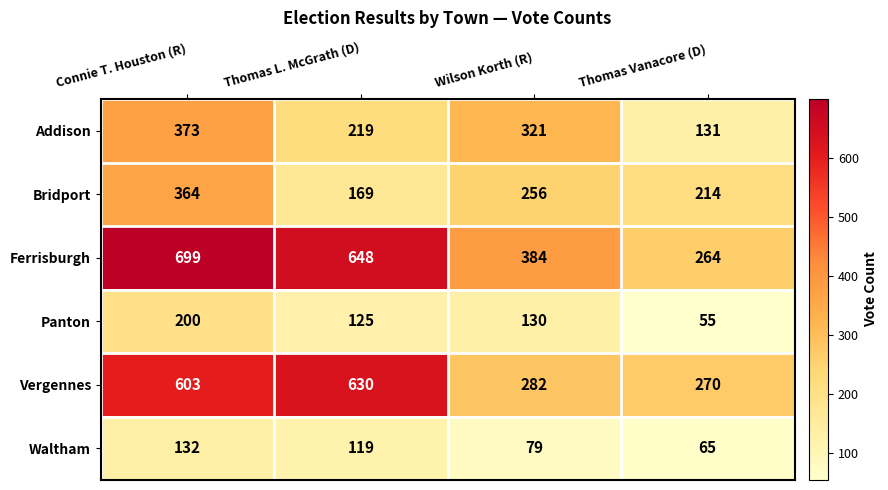

What is the total value across all series at Wilson Korth (R)?

1452